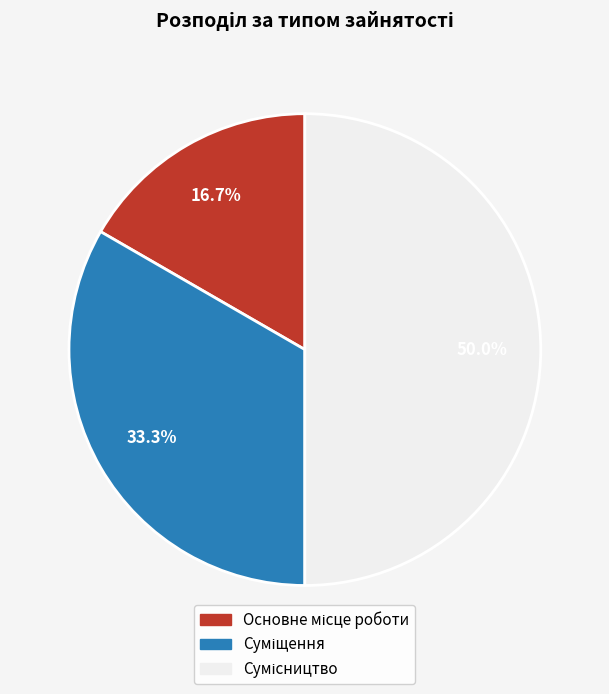

To the nearest percent, what is the average slice percentage?

33%